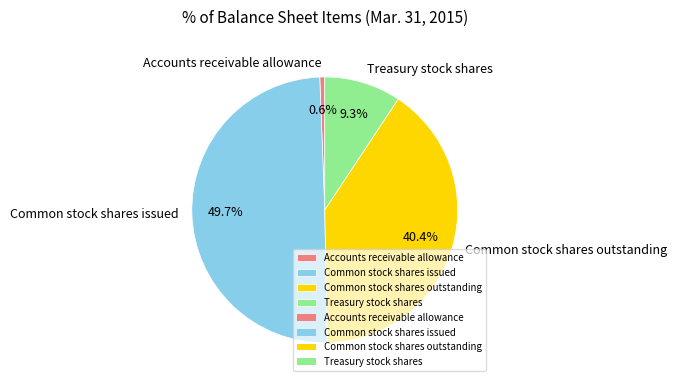

To the nearest percent, what percentage of the pie is Accounts receivable allowance?

1%